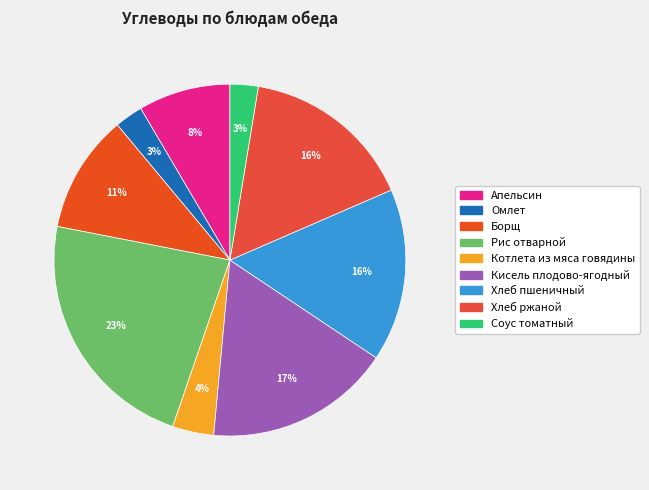

What is the total percentage of Апельсин and Котлета из мяса говядины?

12.3%